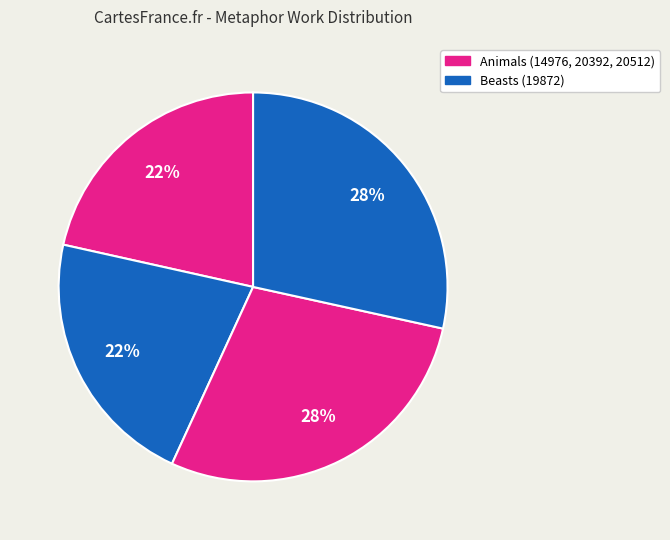

Count the number of slices in the pie.

4